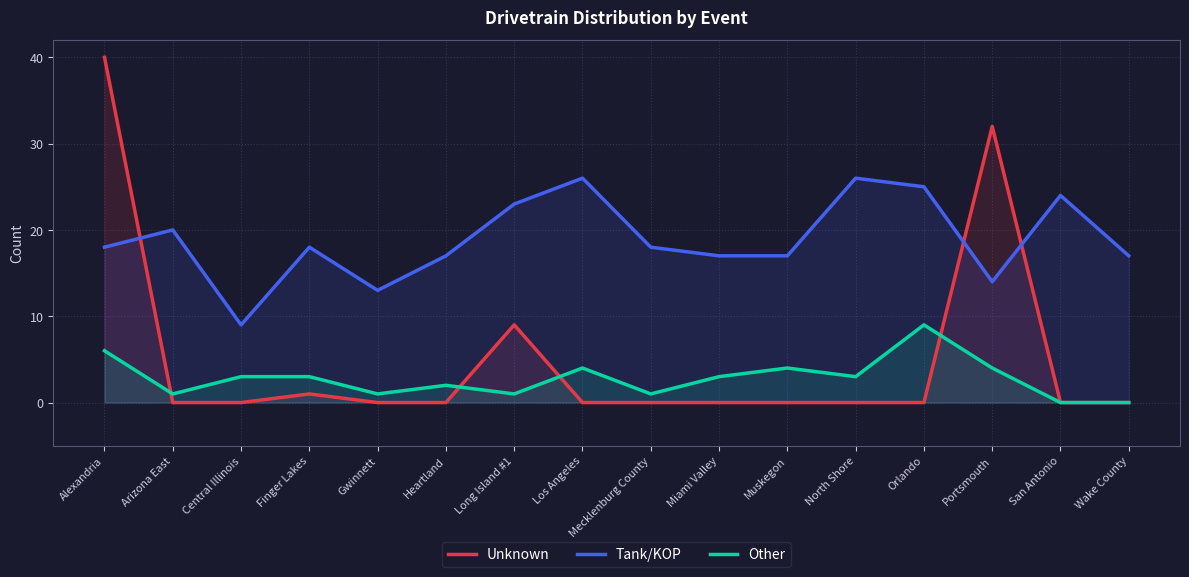

Does the chart have visible grid lines?

Yes